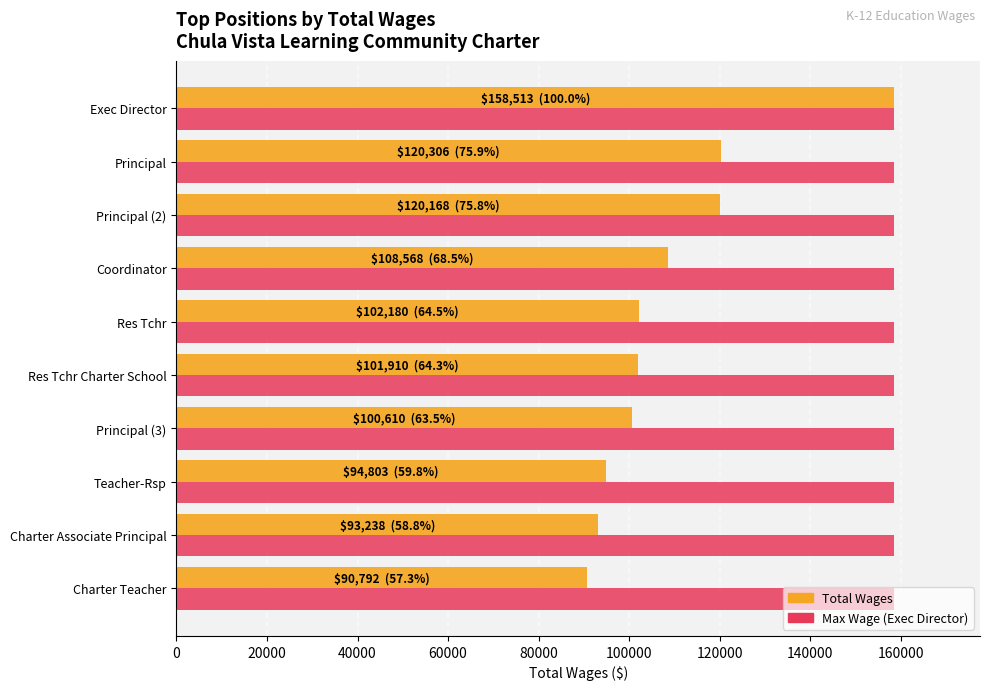

At which category is the sum across all series the highest?

Exec Director